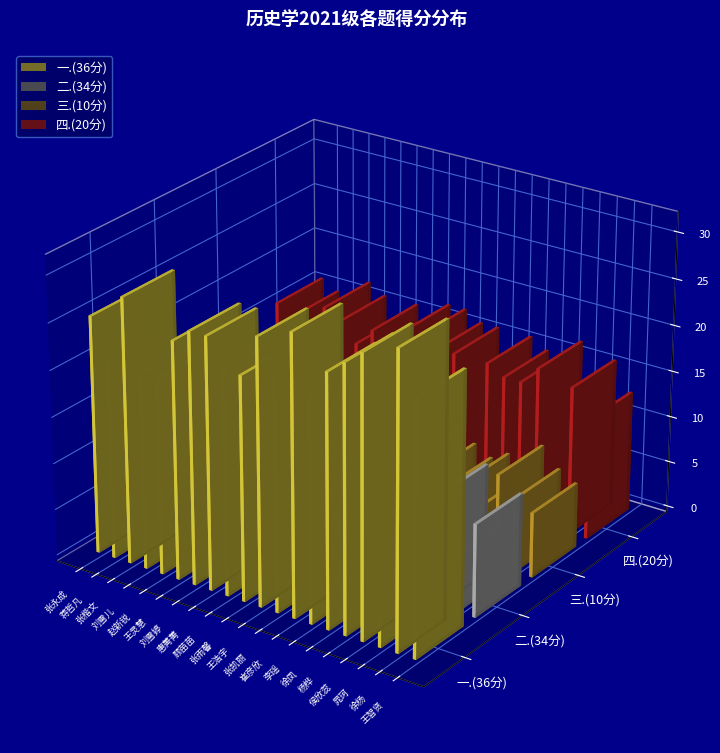

Reading left to right, list all the values displayed in this chart.

一.(36分): 25.5	21.0	28.5	21.0	21.0	25.5	27.0	27.0	24.0	24.0	28.5	25.5	30.0	24.0	27.0	28.5	30.0	22.5	31.5	27.0
二.(34分): 10.0	6.0	6.0	10.0	10.0	10.0	10.0	6.0	8.0	8.0	12.0	14.0	10.0	12.0	10.0	14.0	6.0	12.0	6.0	10.0
三.(10分): 9.0	8.0	9.0	8.0	6.0	6.0	8.0	8.0	9.0	8.0	7.0	8.0	9.0	8.0	7.0	8.0	6.0	10.0	8.0	7.0
四.(20分): 16.0	15.0	13.0	17.0	16.0	14.0	16.0	15.0	17.0	17.0	16.0	16.0	13.0	16.0	15.0	15.0	17.0	14.0	16.0	13.0